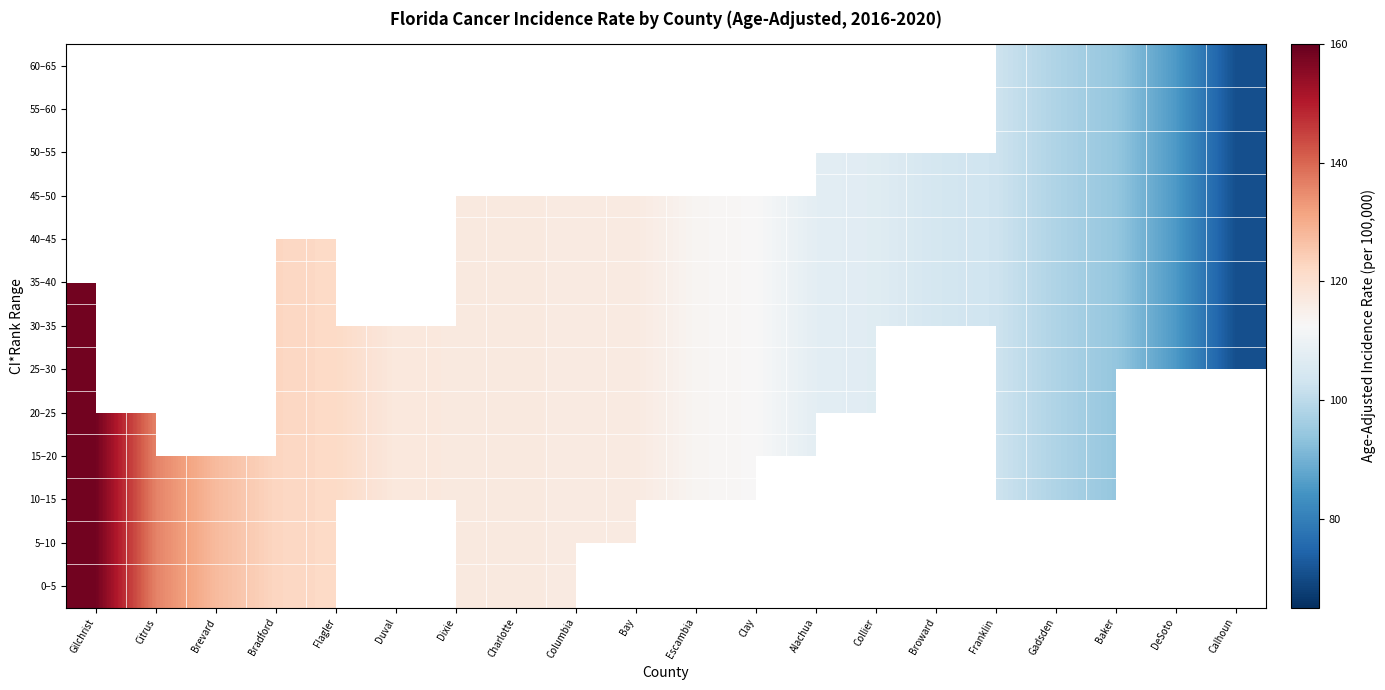

What is the sum of the 45–50 values at DeSoto and Charlotte?

202.4